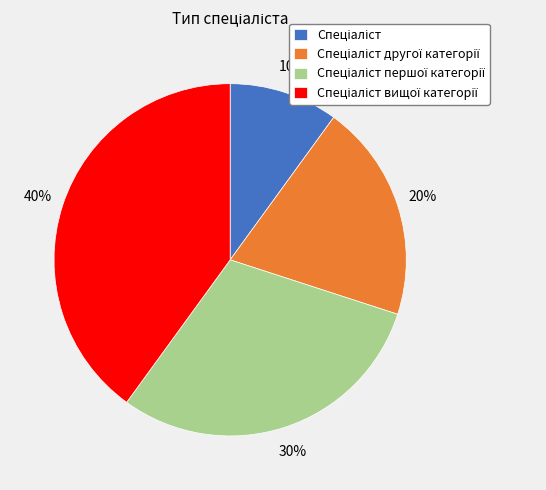

Count the number of slices in the pie.

4